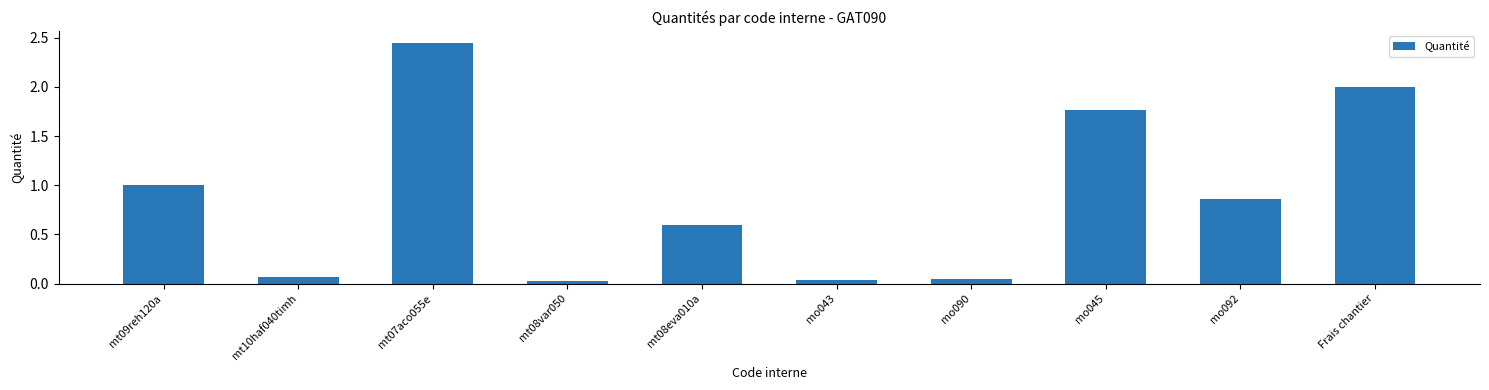

What is the sum of the values at mt07aco055e and mt10haf040timh?

2.5